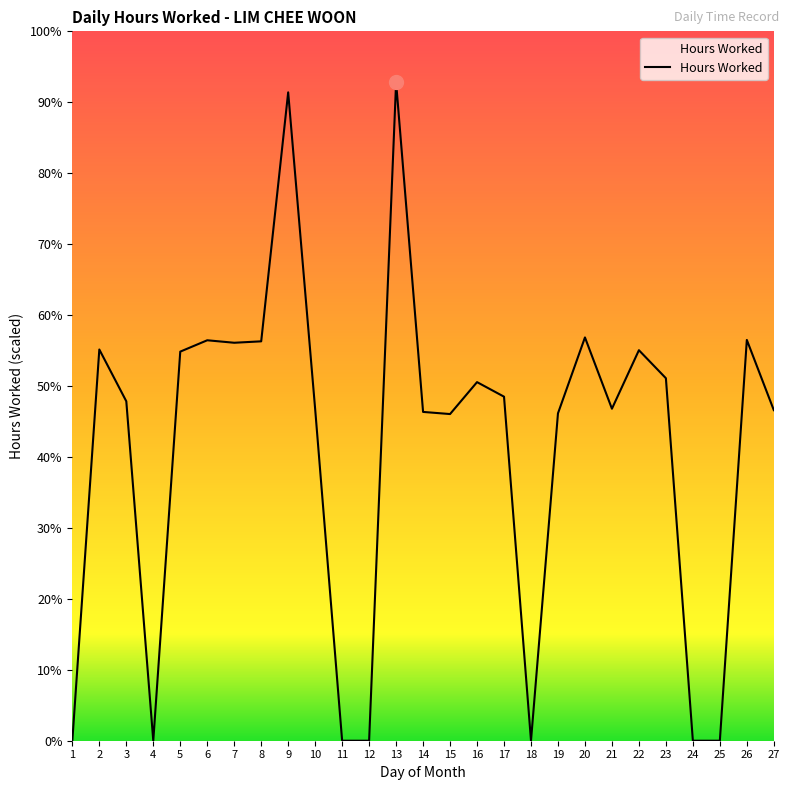

Is this an area chart (filled region under the line)?

Yes